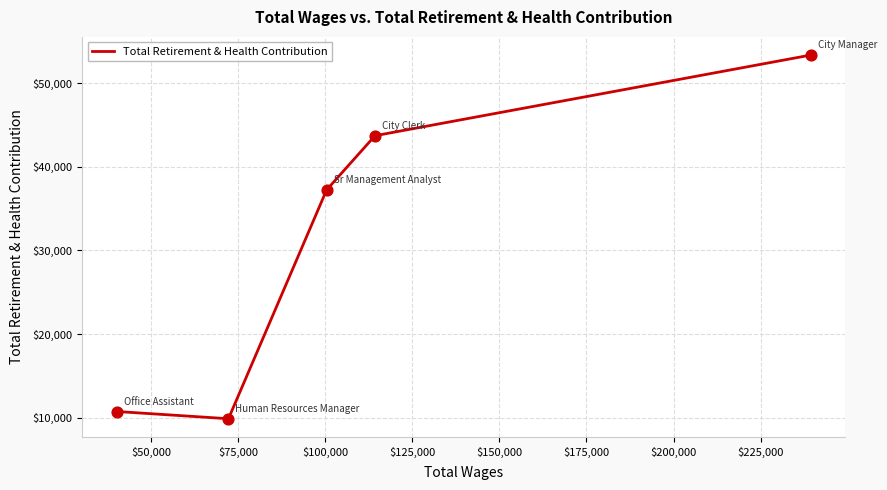

What is the smallest value displayed?

9864